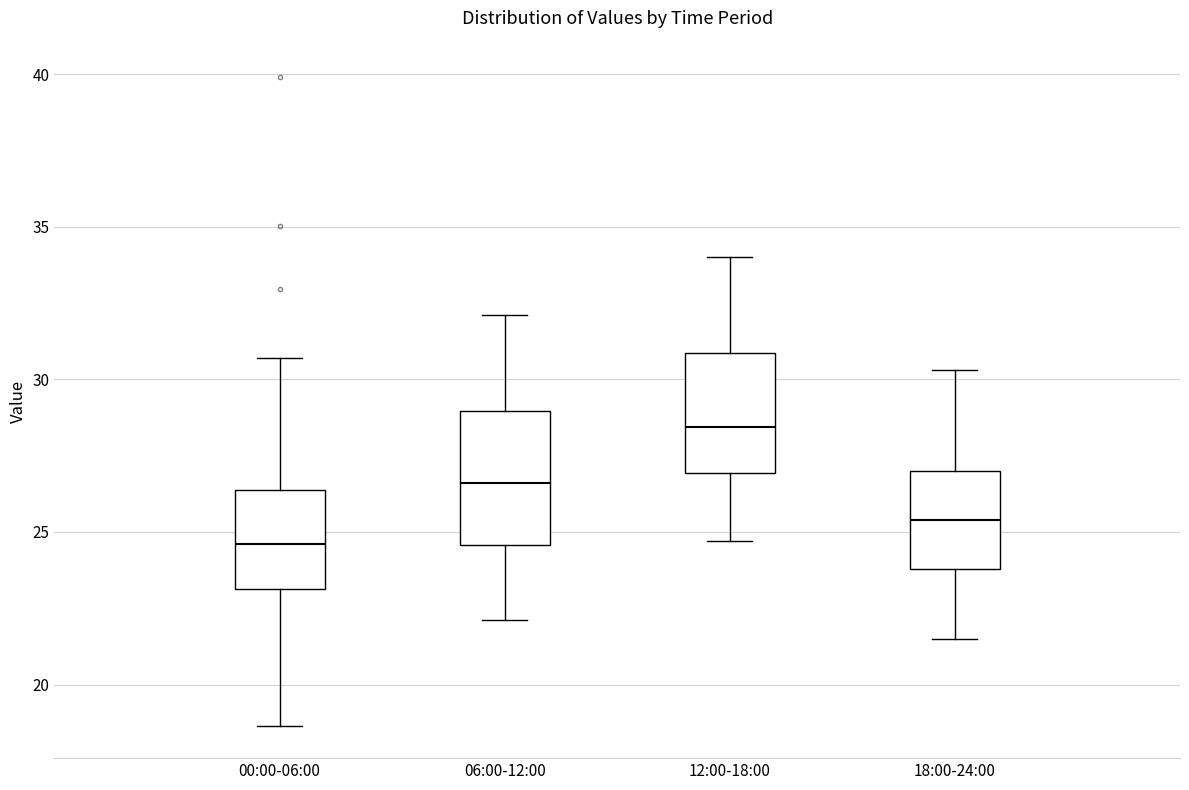

Reading left to right, transcribe this box plot: for each box, give where its median line is, the range the box spans, and where its two whiskers end, as read against the y-axis. The values are not printed on the chart, so give them approximately, as read against the axis.

00:00-06:00: median 24.5, box 23.0 to 26.5, whiskers 18.5 to 30.5
06:00-12:00: median 26.5, box 24.5 to 29.0, whiskers 22.0 to 32.0
12:00-18:00: median 28.5, box 27.0 to 31.0, whiskers 24.5 to 34.0
18:00-24:00: median 25.5, box 24.0 to 27.0, whiskers 21.5 to 30.5